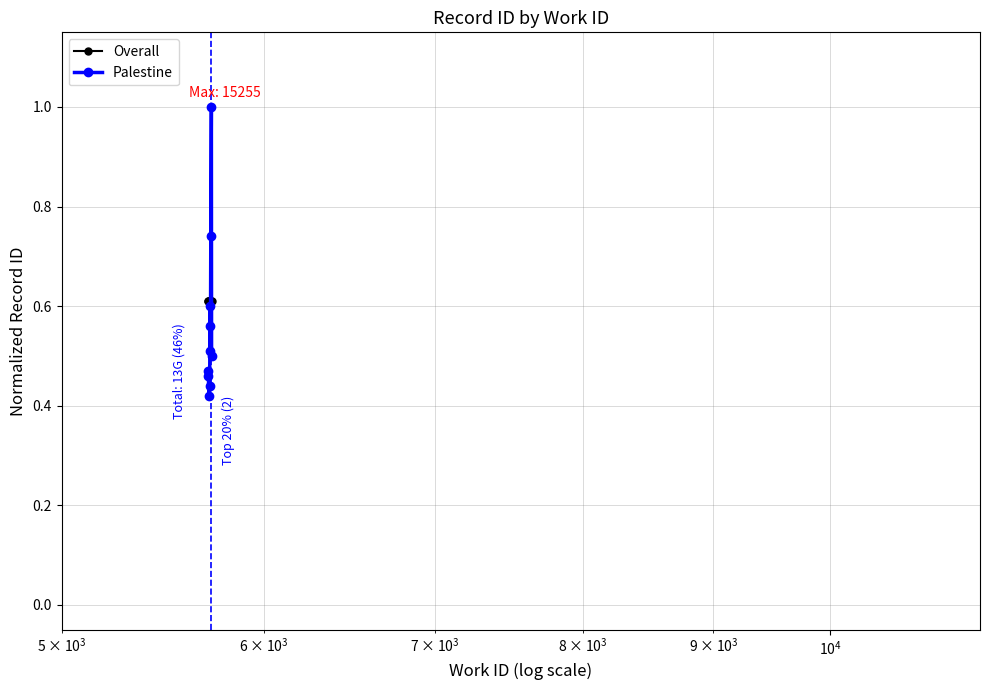

How many intersections are there between Palestine and Overall?

2